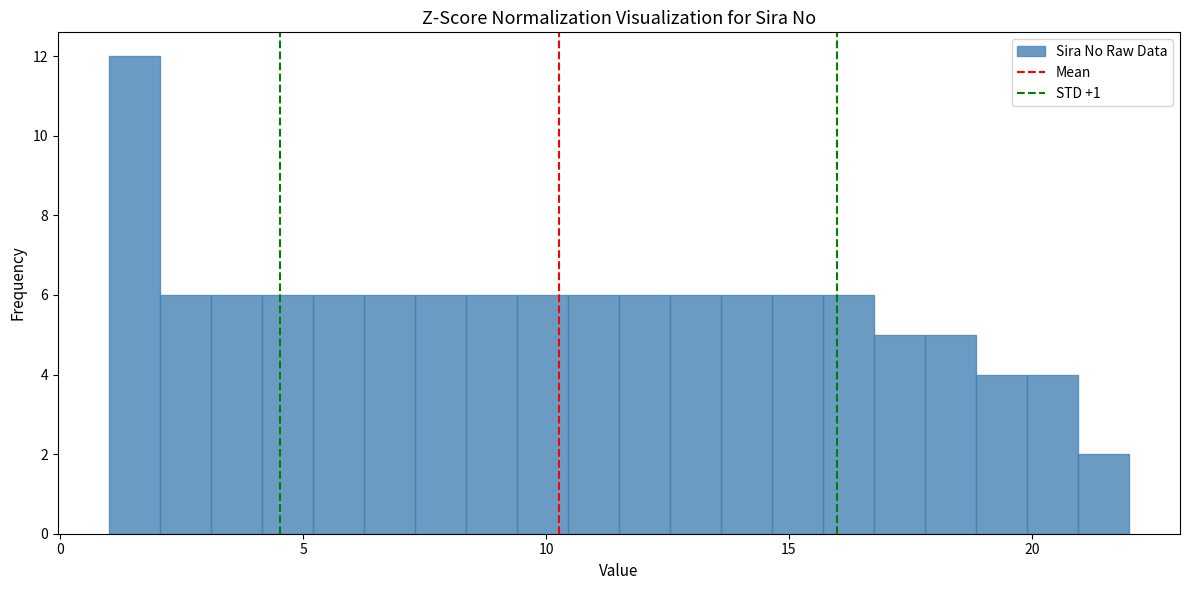

Read against the x-axis, roughly where is the centre of the tallest bar?

1.5